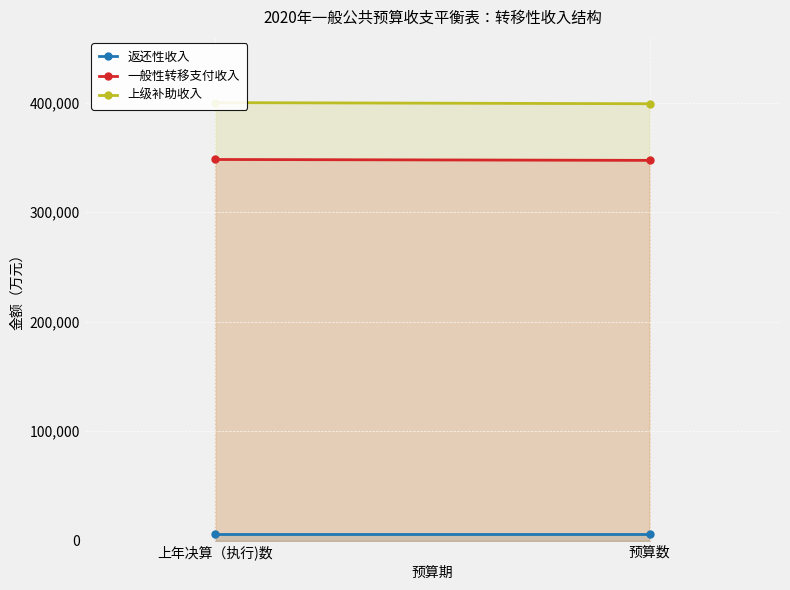

Which series has the widest spread of values?

上级补助收入